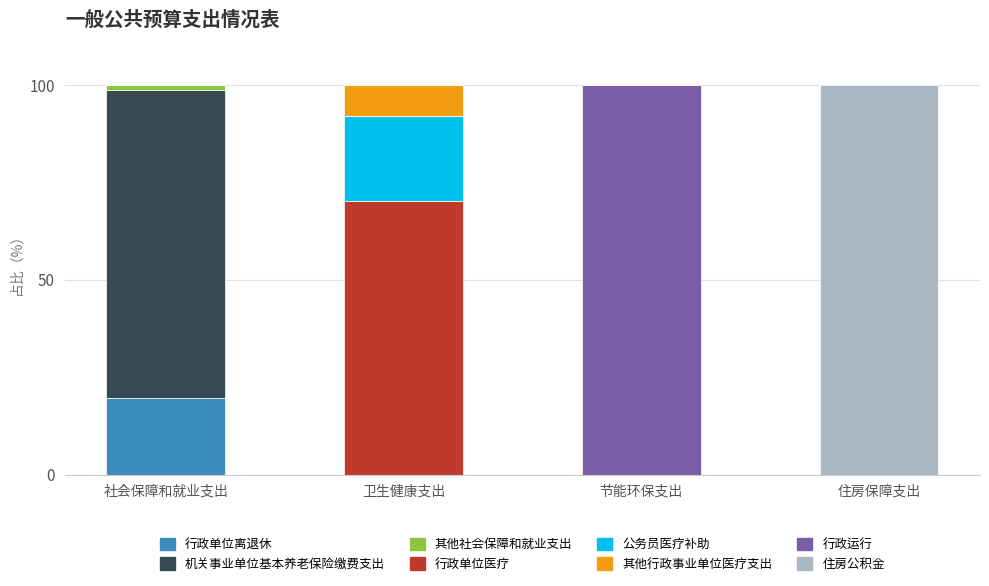

What is the maximum value for 行政单位离退休?

19.7